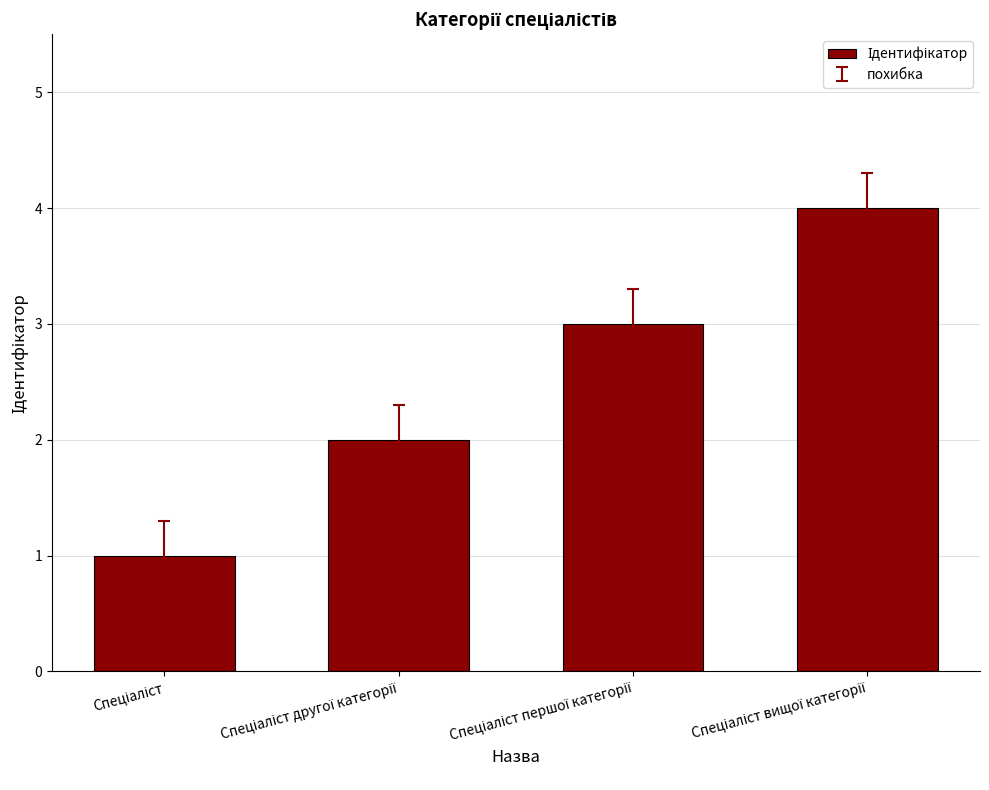

What is the sum of all values?

10